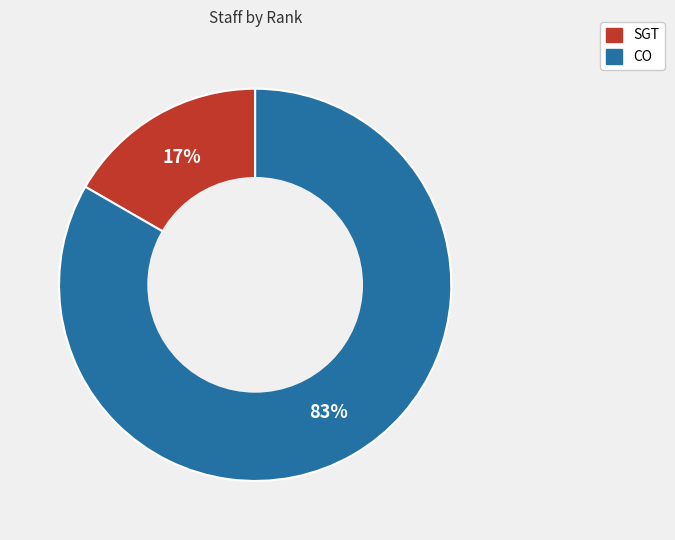

Rank the categories by value from lowest to highest.

SGT, CO